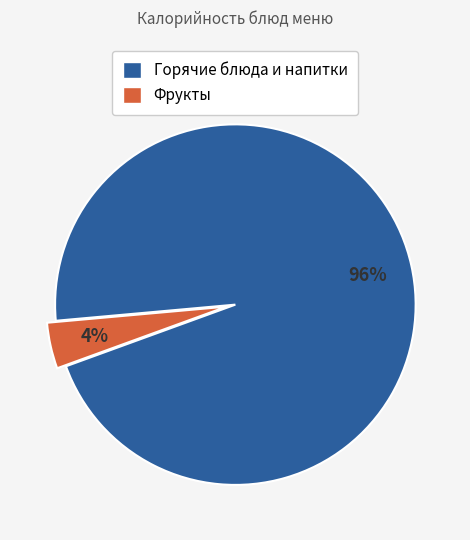

How many slices are in this pie chart?

2